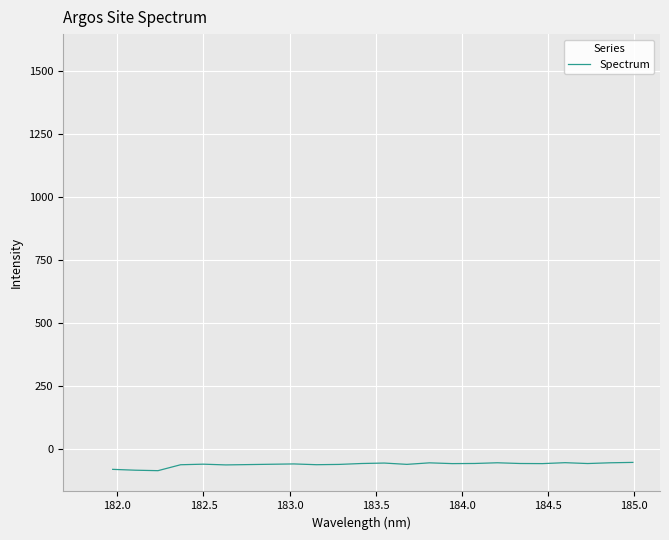

What is the smallest value displayed?

-86.2